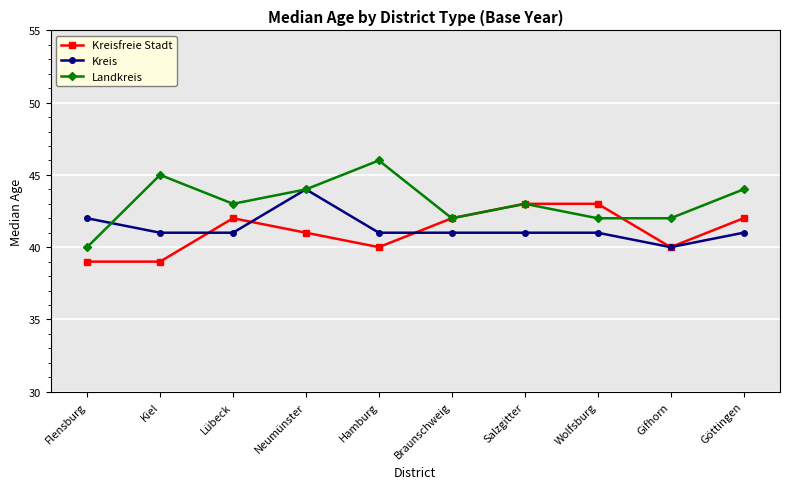

Reading left to right, transcribe all the data shown in this chart.

Kreisfreie Stadt: 39	39	42	41	40	42	43	43	40	42
Kreis: 42	41	41	44	41	41	41	41	40	41
Landkreis: 40	45	43	44	46	42	43	42	42	44